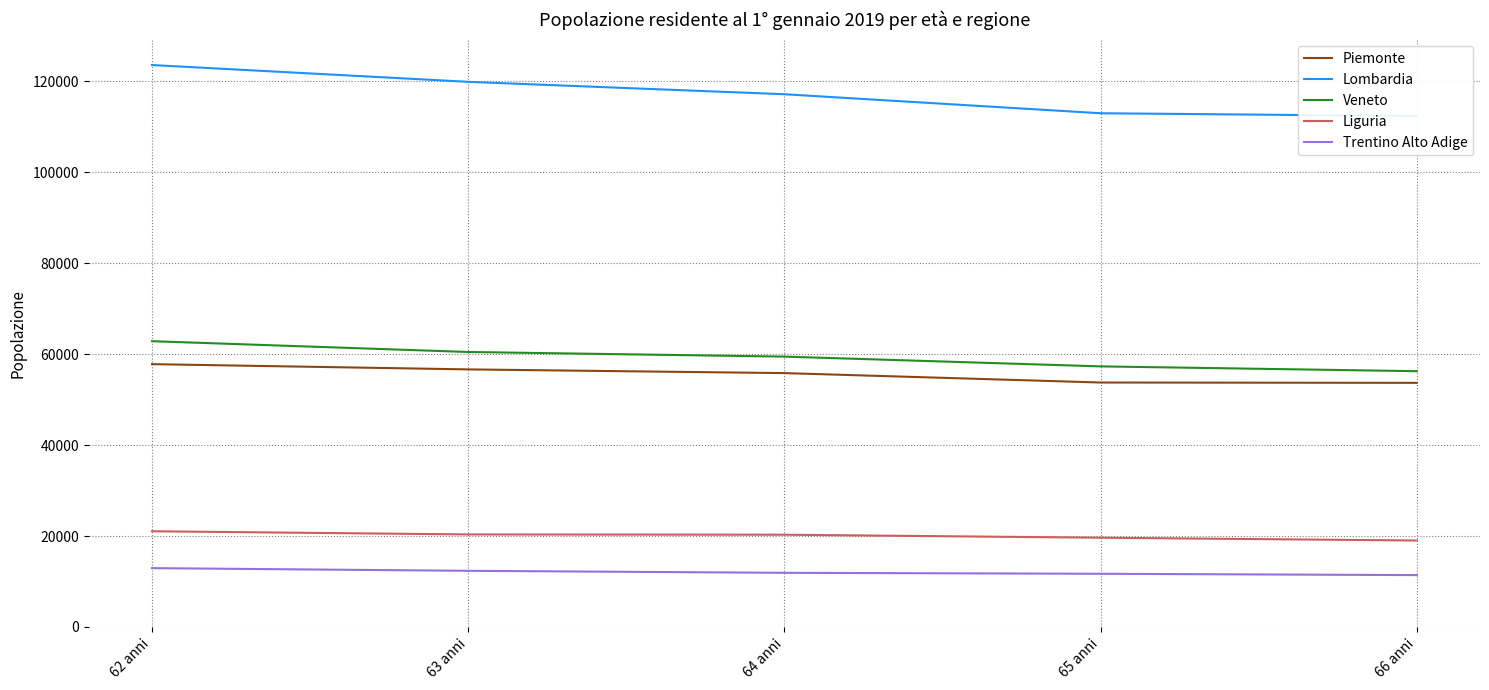

Reading right to left, list all the values displayed in this chart.

Piemonte: 66 anni=53676	65 anni=53750	64 anni=55820	63 anni=56636	62 anni=57787
Lombardia: 66 anni=112346	65 anni=112957	64 anni=117139	63 anni=119867	62 anni=123556
Veneto: 66 anni=56241	65 anni=57298	64 anni=59446	63 anni=60464	62 anni=62836
Liguria: 66 anni=19010	65 anni=19626	64 anni=20285	63 anni=20344	62 anni=21046
Trentino Alto Adige: 66 anni=11404	65 anni=11696	64 anni=11908	63 anni=12349	62 anni=12935